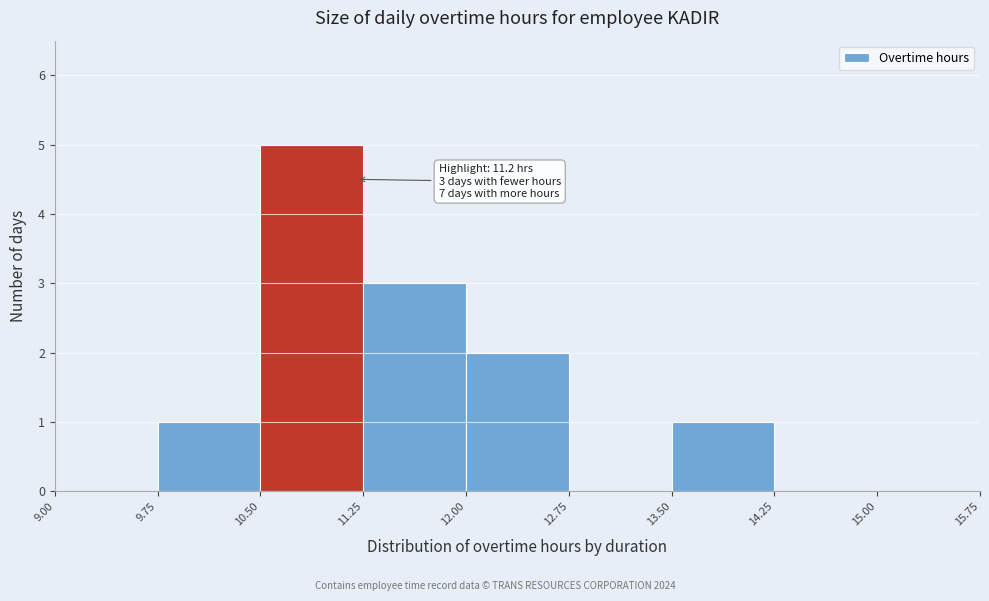

Which range on the x-axis has the tallest bar?

10.50 to 11.25